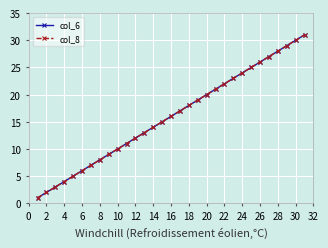

Does the chart have visible grid lines?

Yes